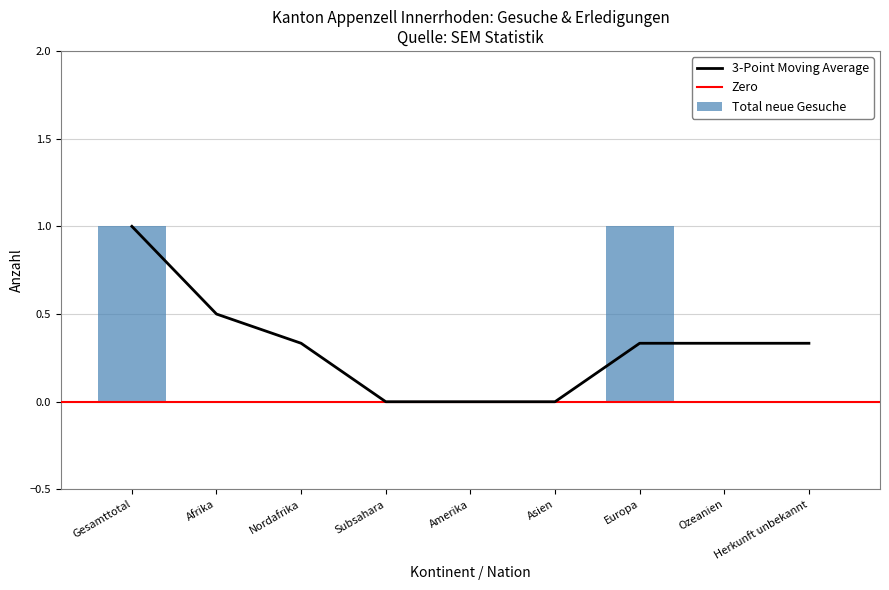

The Total neue Gesuche series shows 1 at Afrika. True or false?

False